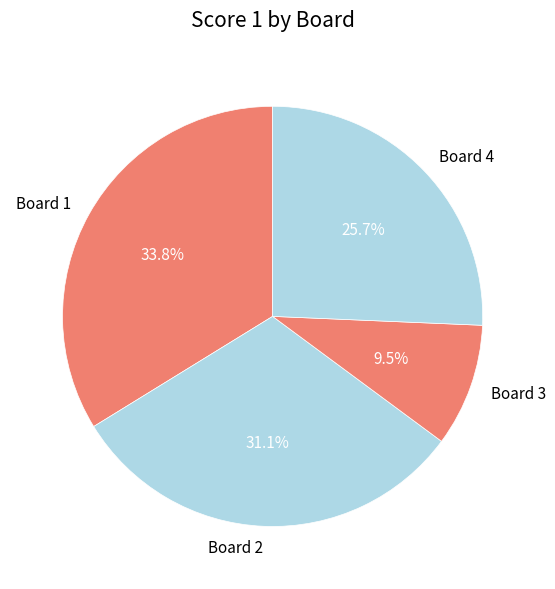

Do Board 3 and Board 1 together represent more than half of the pie?

No